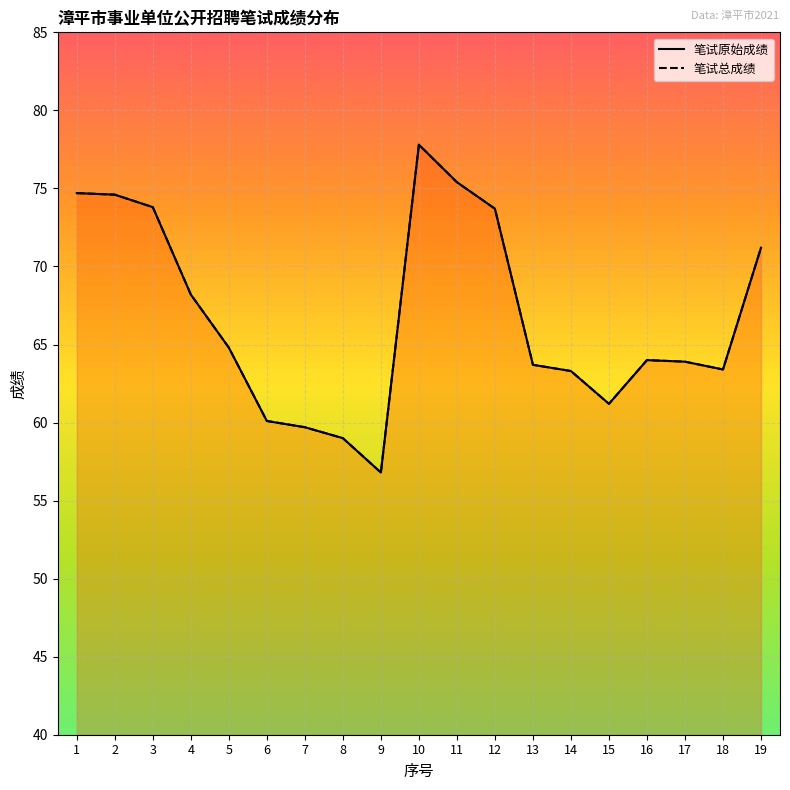

At which category does 笔试总成绩 reach its first local valley?

9